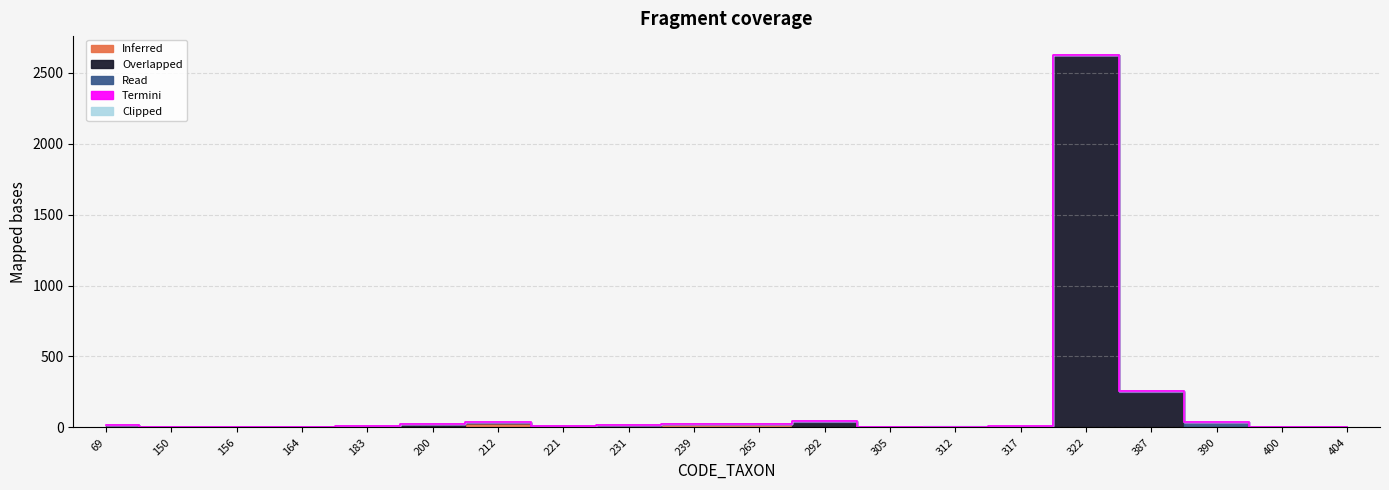

What is the difference between the maximum and minimum values in the Overlapped series?

2626